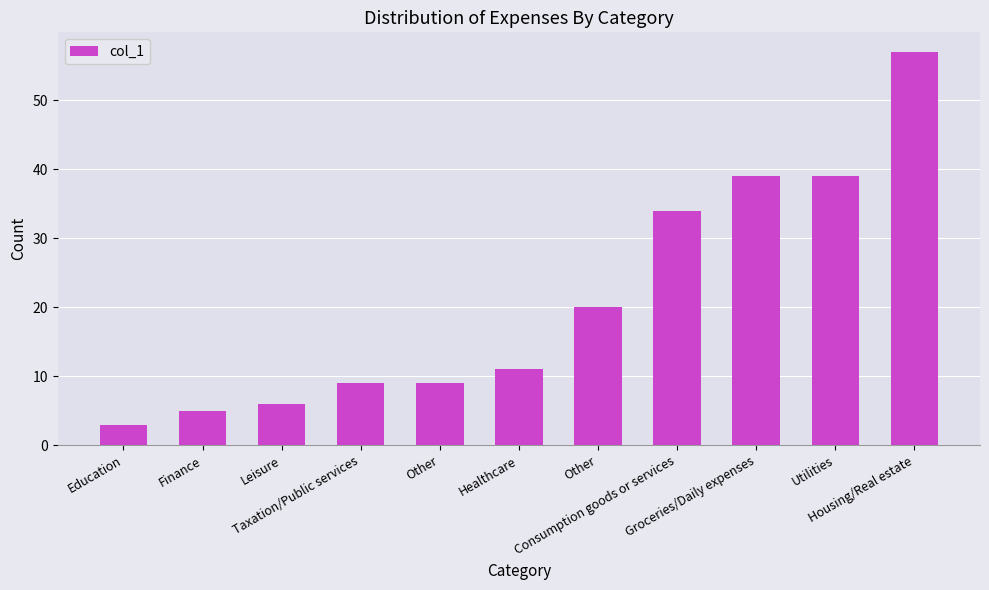

How many data points are less than 11?

5